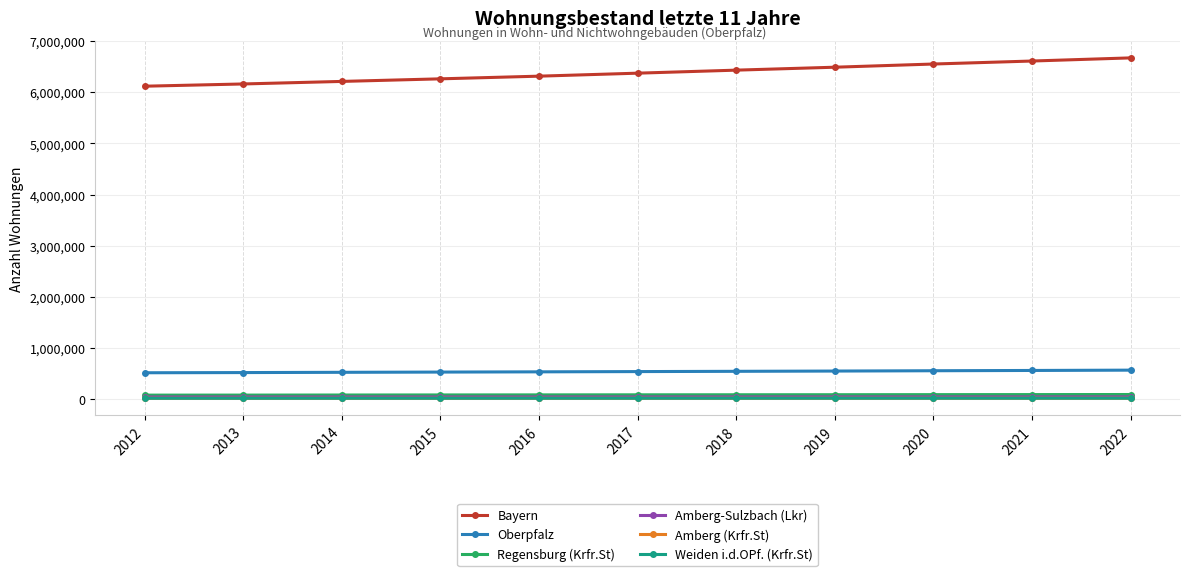

Which series has the largest range (max minus min)?

Bayern